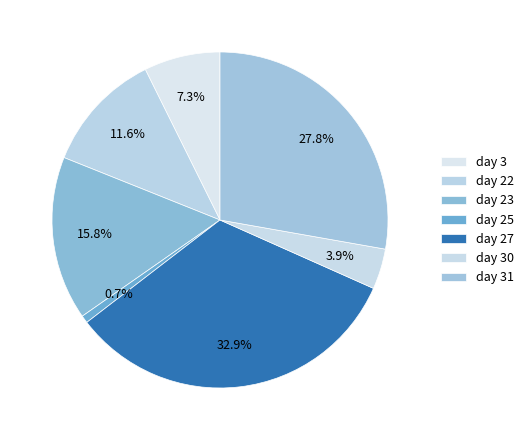

Is there any slice that represents more than half of the pie?

No